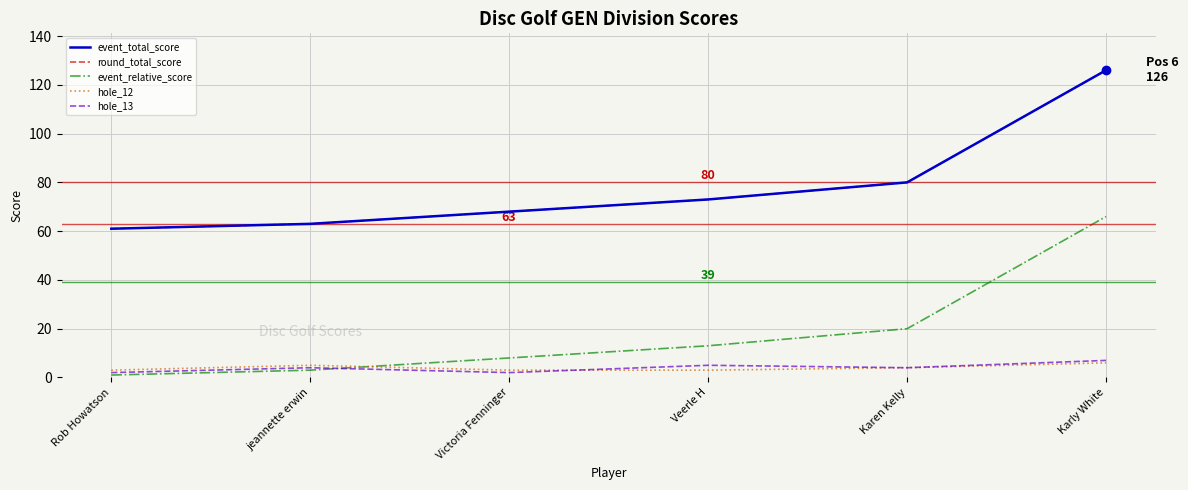

What is the minimum value shown in the chart?

1